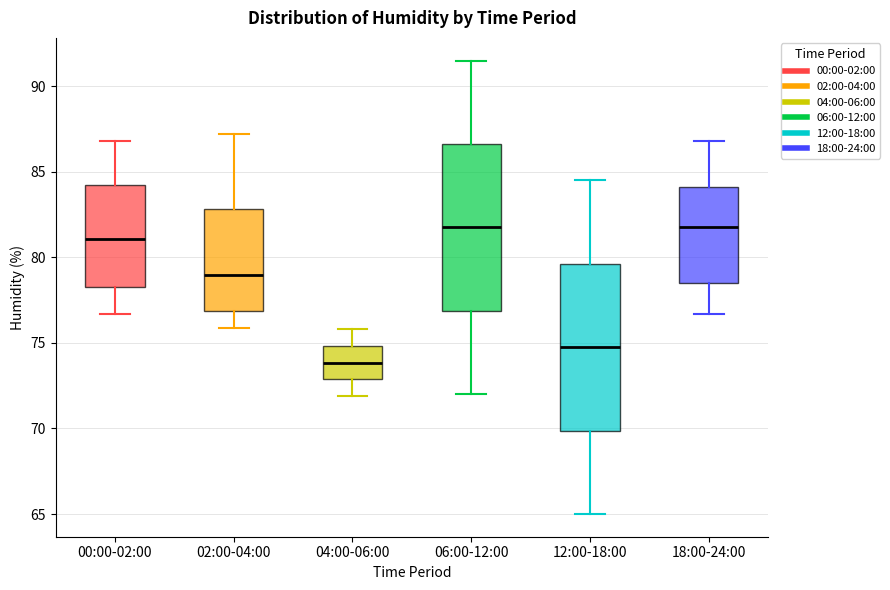

Which box's median line is the lowest?

04:00-06:00